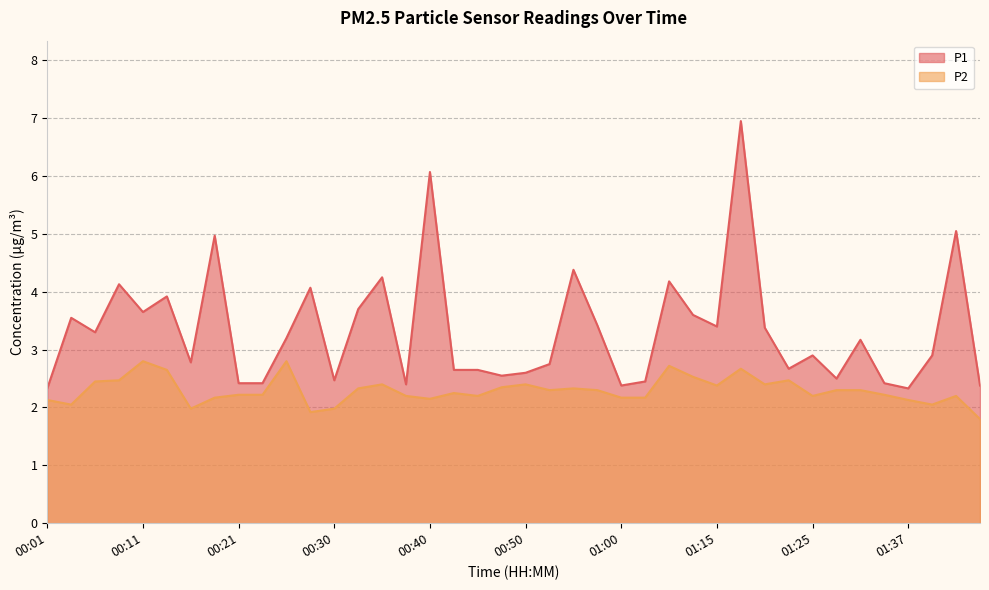

True or false: P1 has a value of 2.4 at 00:38.

True